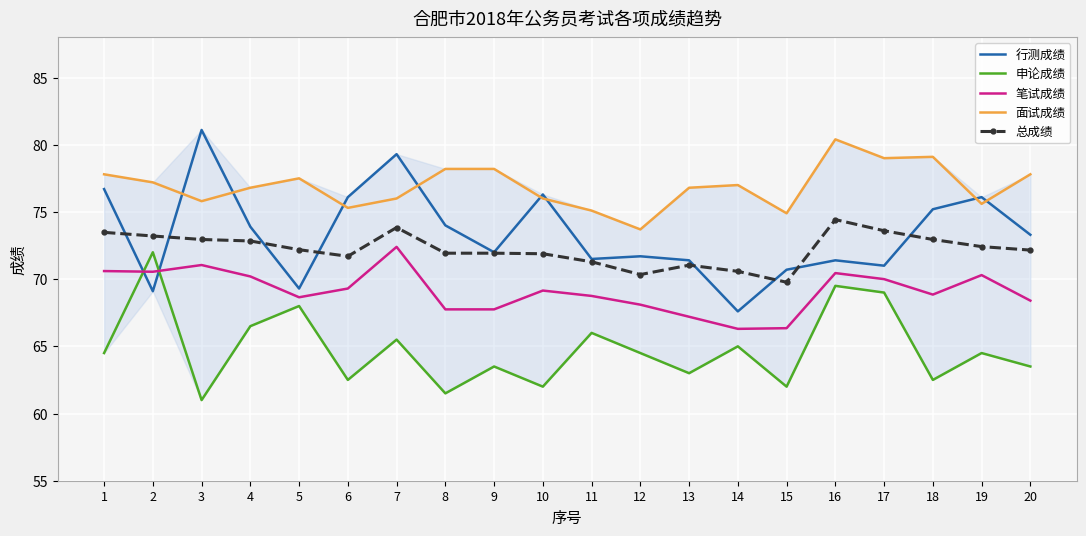

Is the value of 面试成绩 at 2 greater than the value of 申论成绩 at 12?

Yes